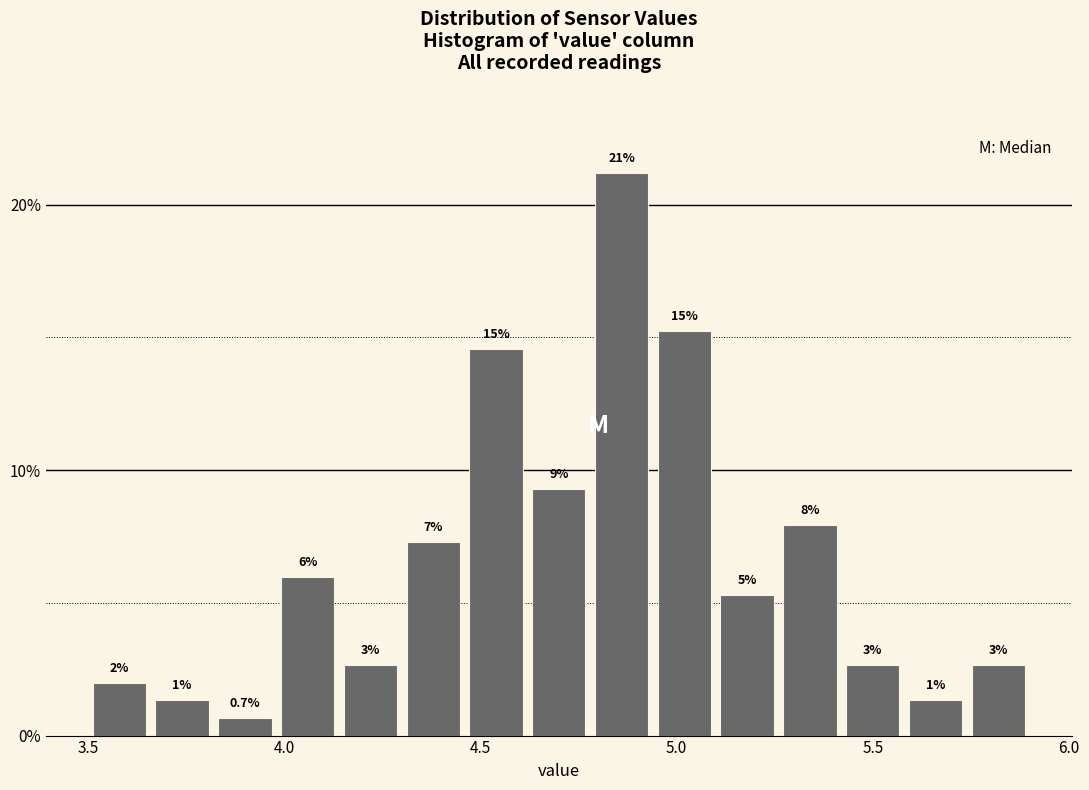

Read against the x-axis, roughly where is the centre of the tallest bar?

4.85